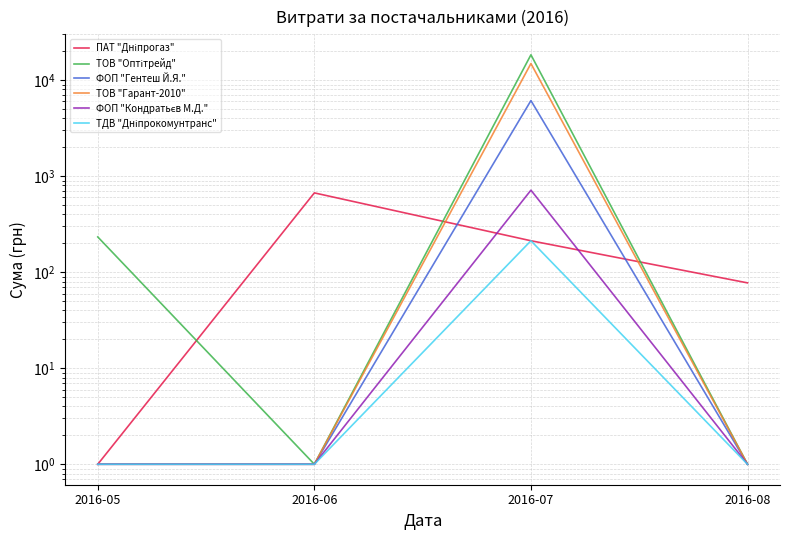

Does the chart display data point markers on the line(s)?

No